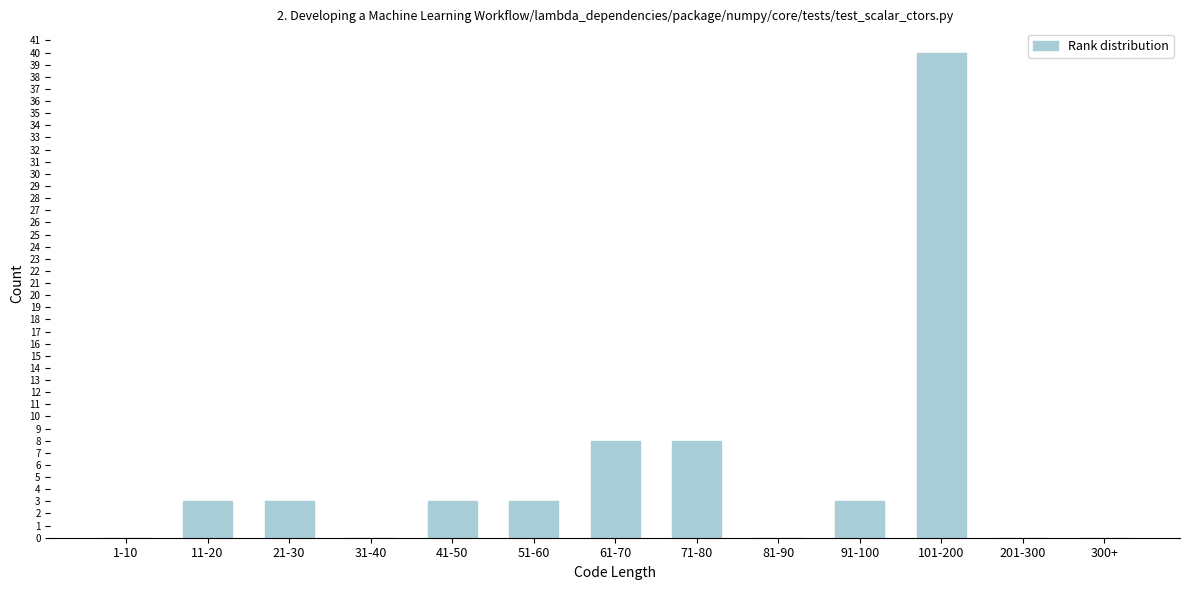

Reading right to left, list all the values displayed in this chart.

300+=0	201-300=0	101-200=40	91-100=3	81-90=0	71-80=8	61-70=8	51-60=3	41-50=3	31-40=0	21-30=3	11-20=3	1-10=0